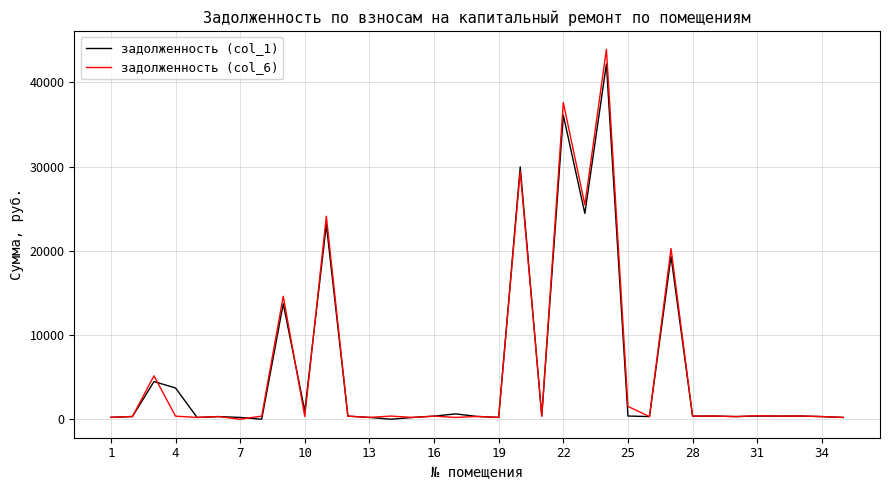

What is the difference between the maximum and second lowest values in the задолженность (col_6) series?

43718.2